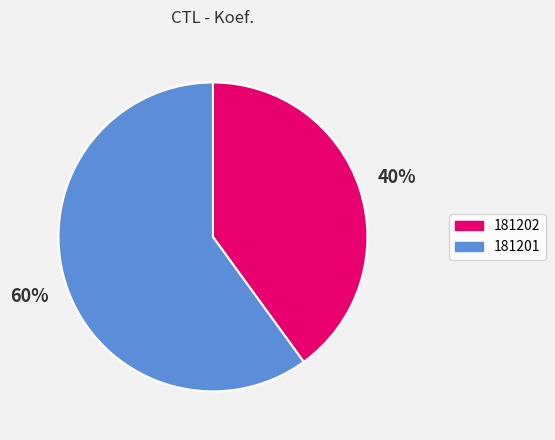

Rank the categories by value from highest to lowest.

181201, 181202